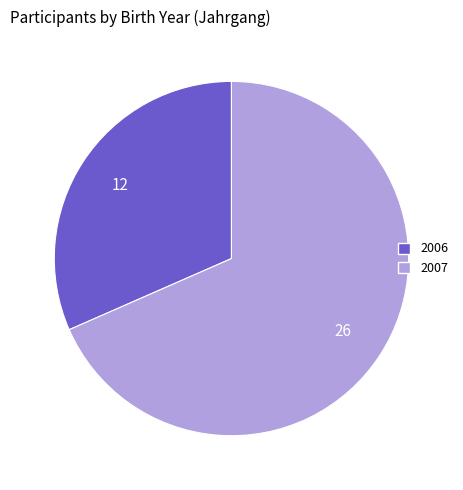

What is the ratio of the value at 2007 to the value at 2006?

2.2